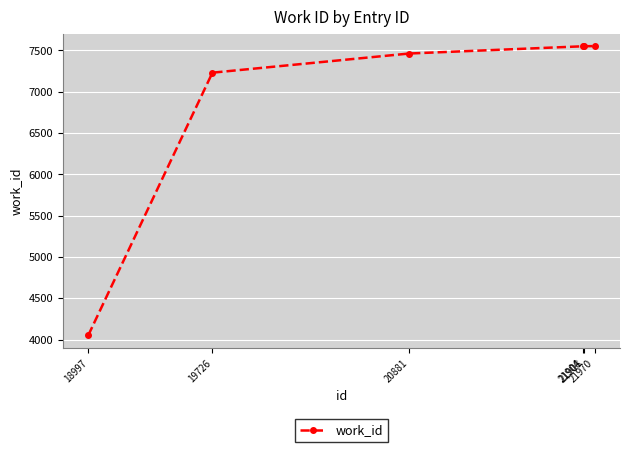

What is the difference between the maximum and minimum values?

3503